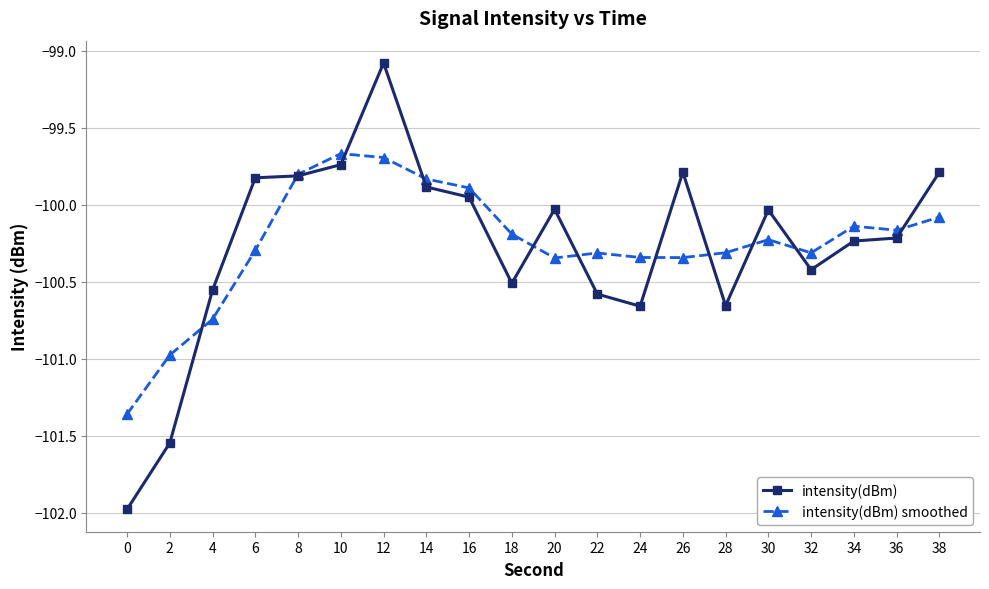

What value does the intensity(dBm) series have at 0?

-102.0